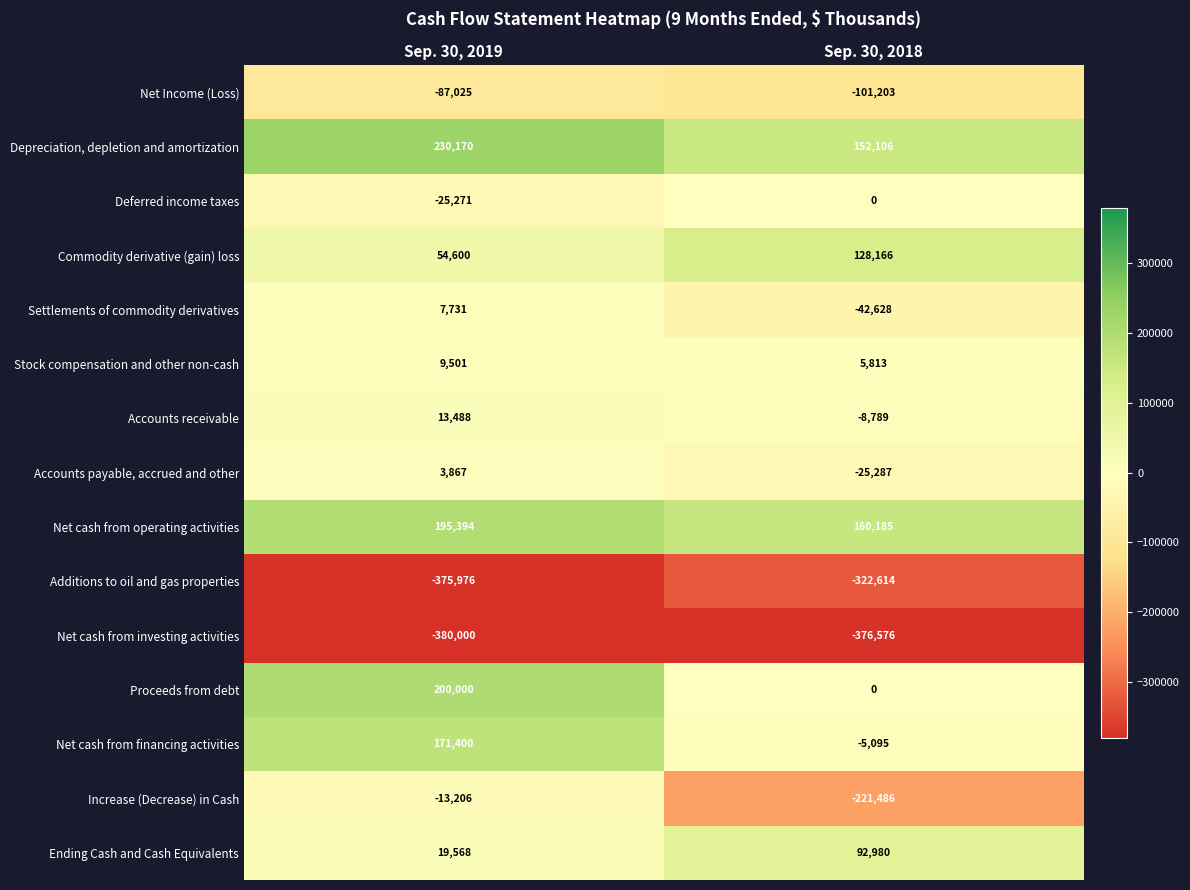

What is the average value of the Depreciation, depletion and amortization series?

191138